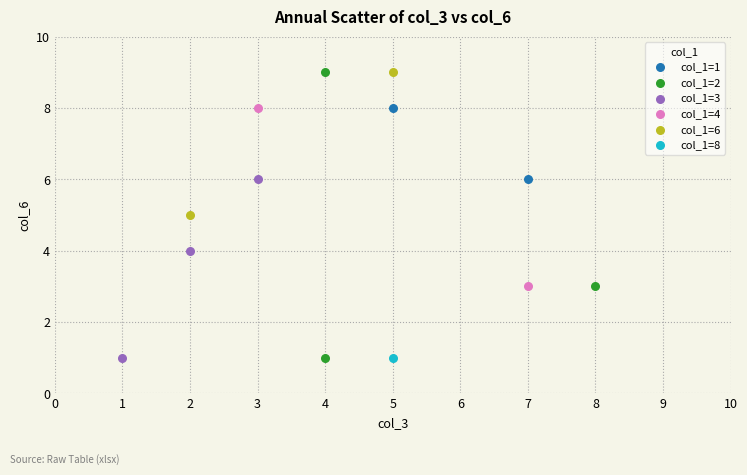

What are all the series names shown in the legend?

col_1=1, col_1=2, col_1=3, col_1=4, col_1=6, col_1=8